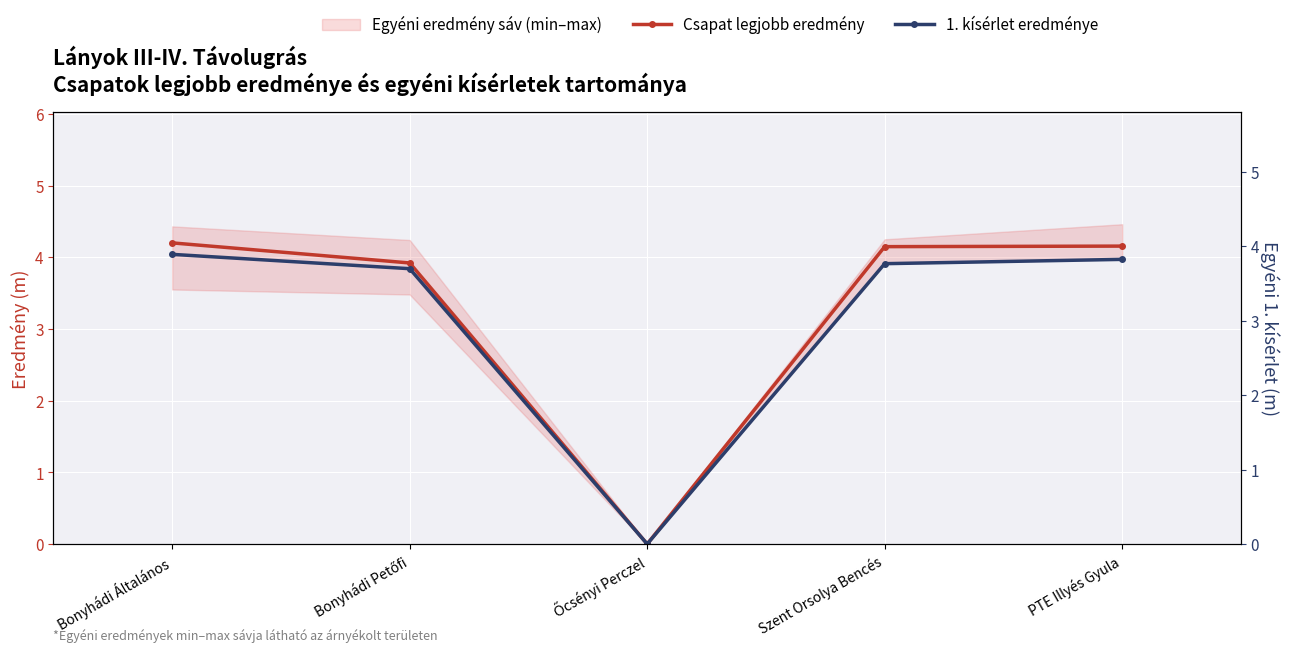

The 1. kísérlet eredménye series shows -1.5 at Őcsényi Perczel. True or false?

False